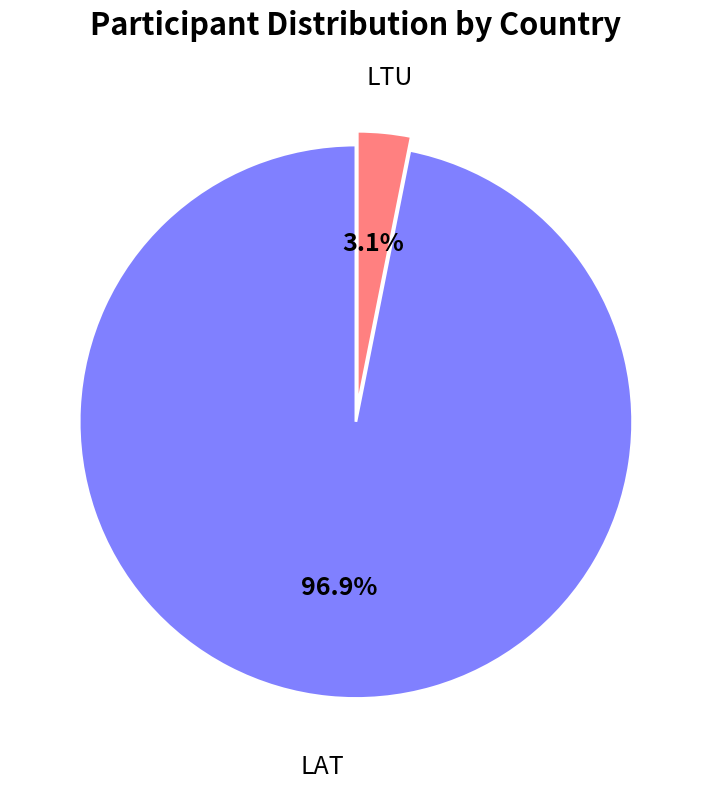

How many segments does this pie chart have?

2